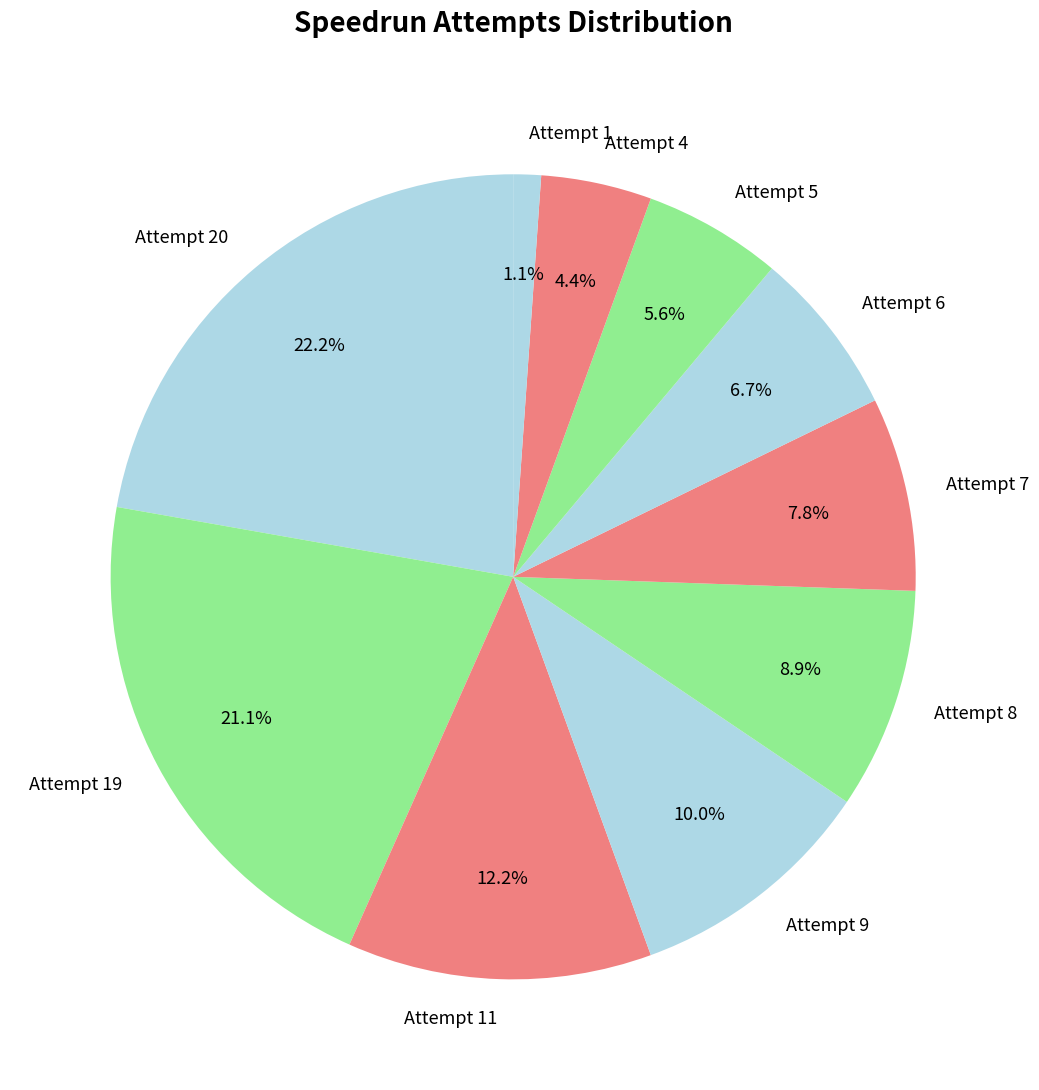

To the nearest percent, what is the average slice percentage?

10%